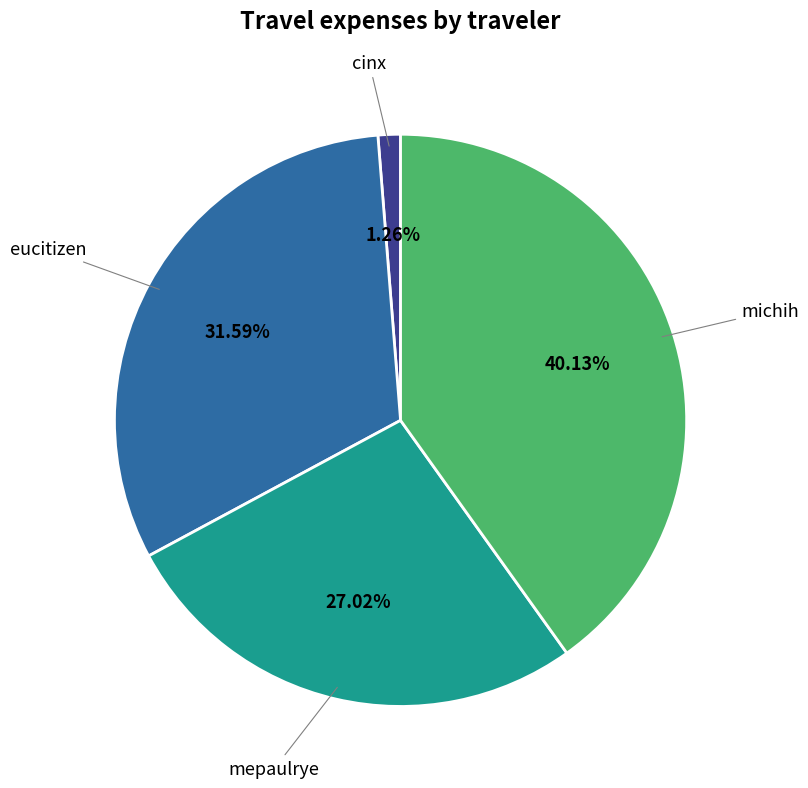

Is there any slice that represents more than half of the pie?

No